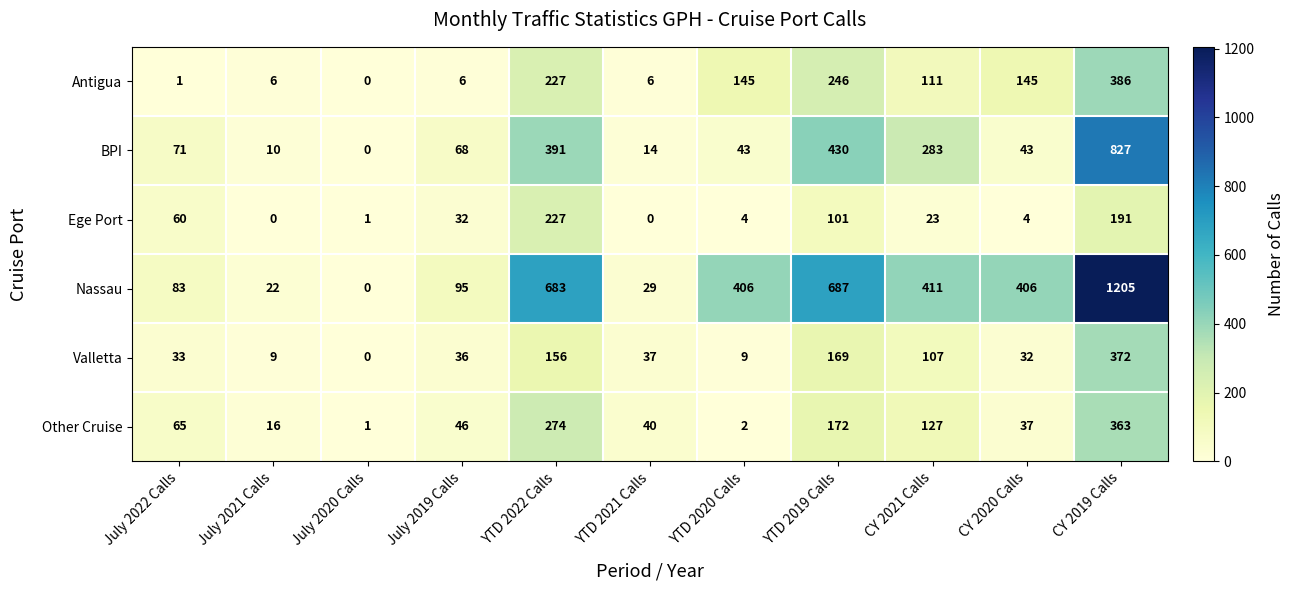

What is the highest value of the Nassau series?

1205